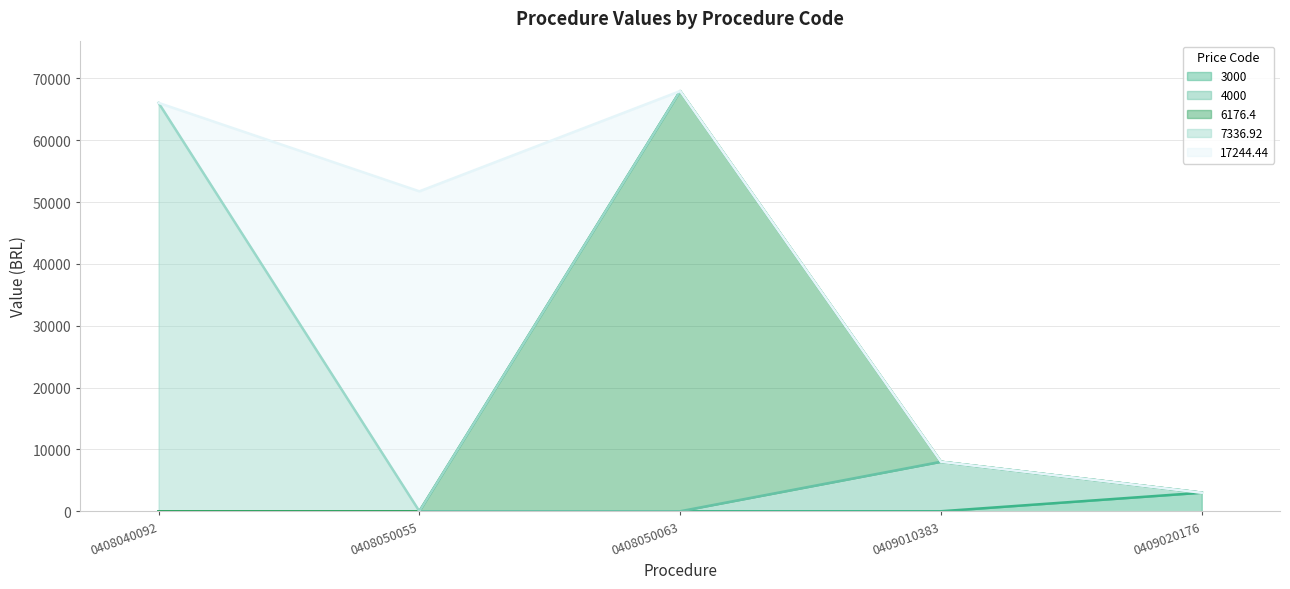

Reading left to right, extract all data points from this chart.

3000: 0.0	0.0	0.0	0.0	3000.0
4000: 0.0	0.0	0.0	8000.0	0.0
6176.4: 0.0	0.0	67940.4	0.0	0.0
7336.92: 66032.3	0.0	0.0	0.0	0.0
17244.44: 0.0	51733.3	0.0	0.0	0.0